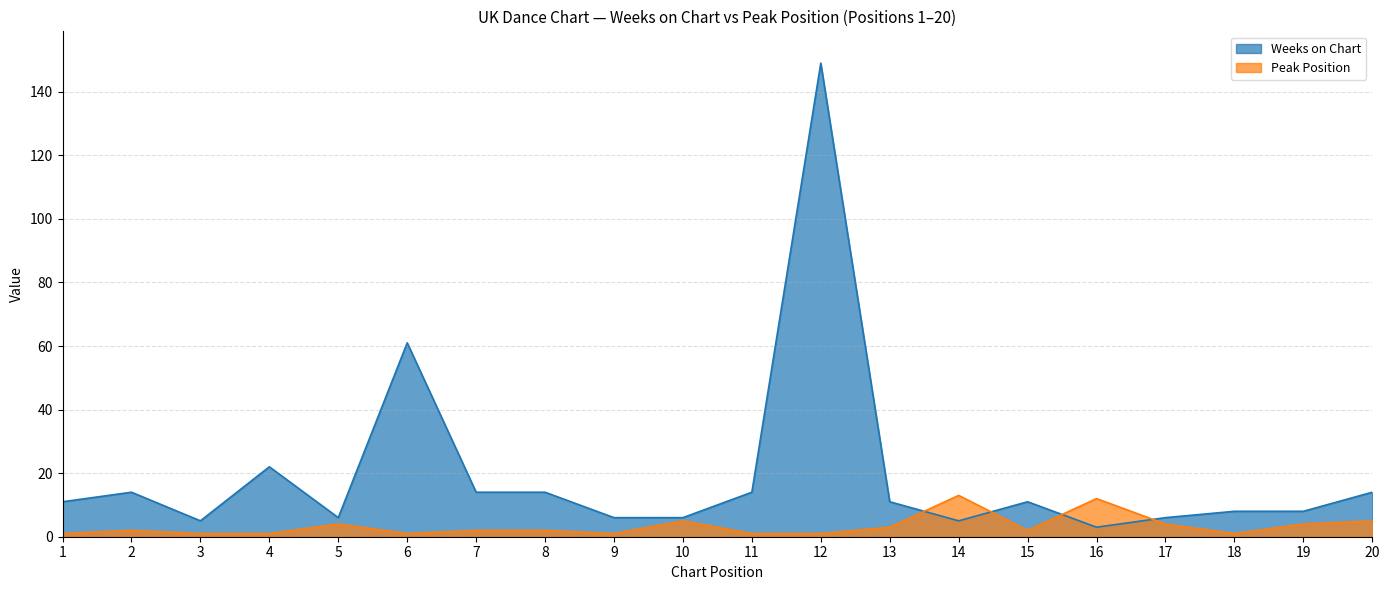

Reading left to right, extract all data points from this chart.

Weeks on Chart: 1=11	2=14	3=5	4=22	5=6	6=61	7=14	8=14	9=6	10=6	11=14	12=149	13=11	14=5	15=11	16=3	17=6	18=8	19=8	20=14
Peak Position: 1=1	2=2	3=1	4=1	5=4	6=1	7=2	8=2	9=1	10=5	11=1	12=1	13=3	14=13	15=2	16=12	17=4	18=1	19=4	20=5